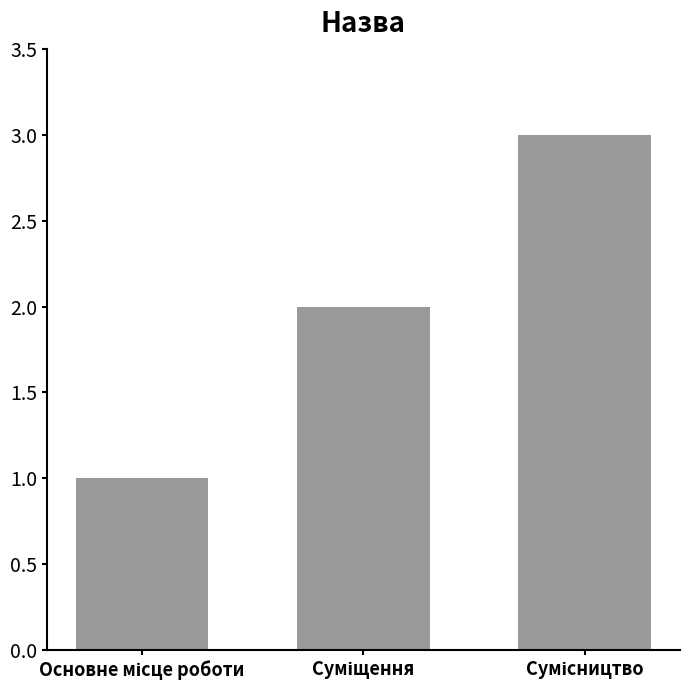

Does the chart contain any negative values?

No